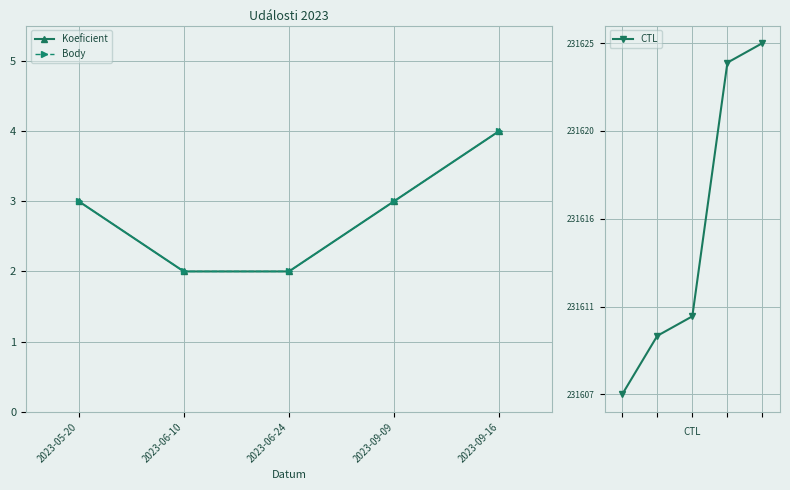

What is the highest value of the Body series?

4